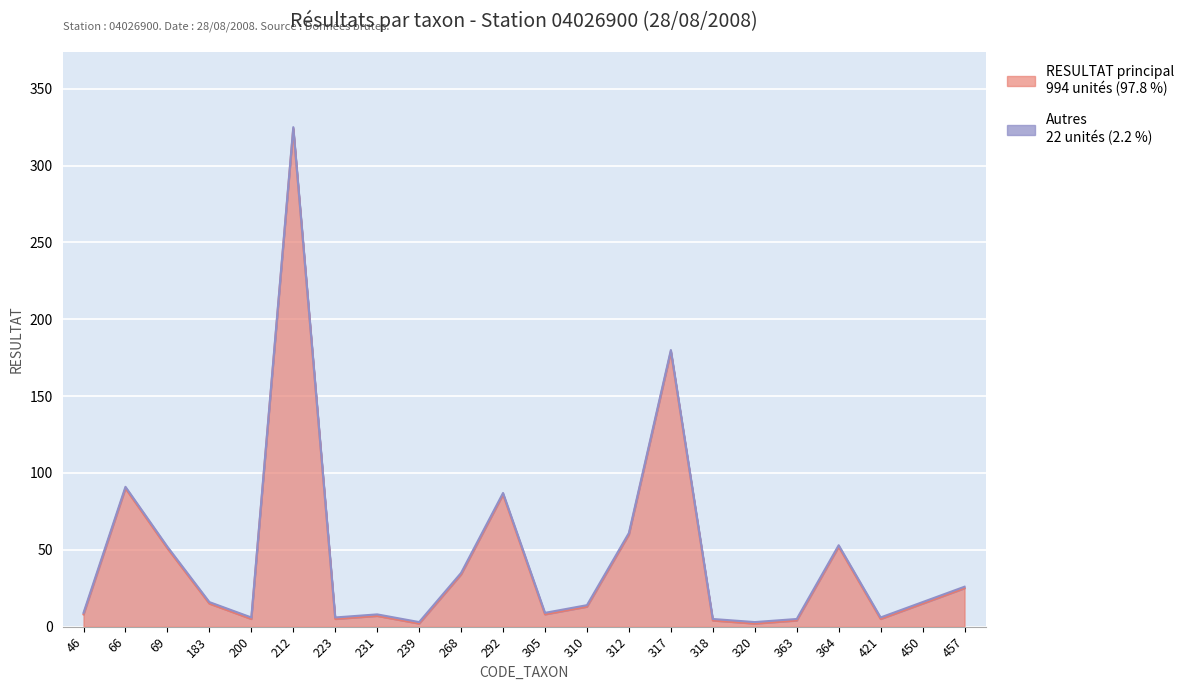

Count the number of categories in the chart.

22